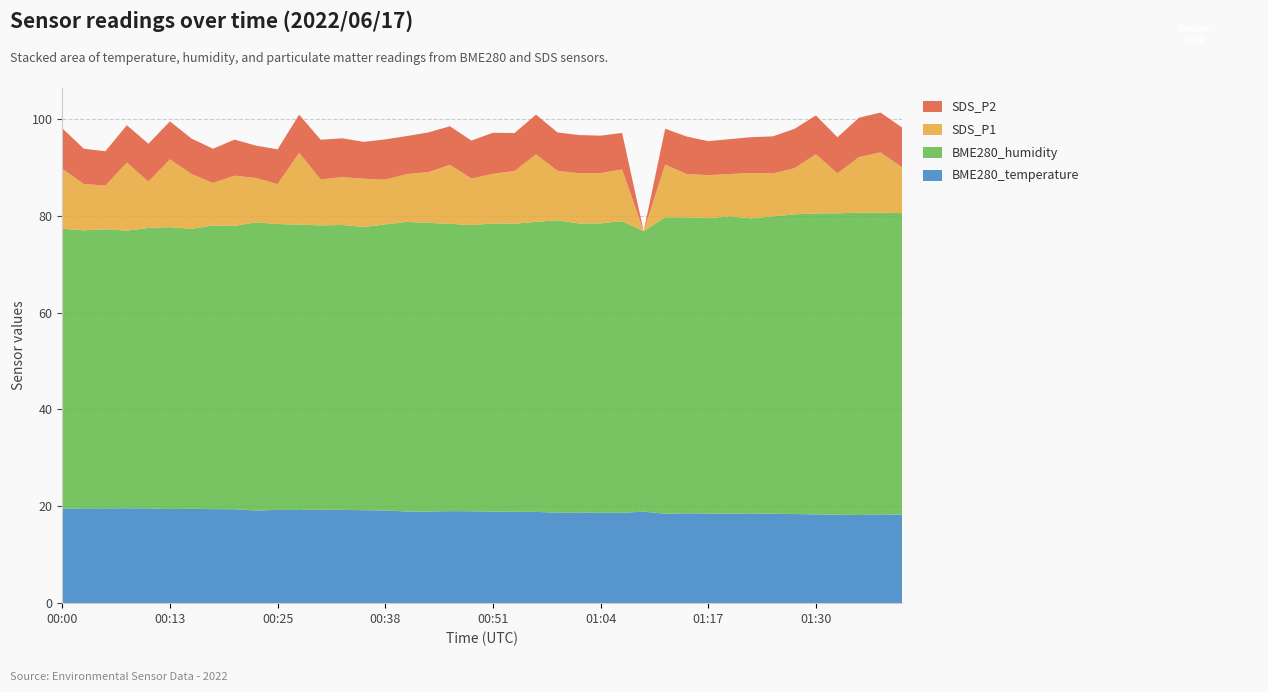

Reading left to right, extract all data points from this chart.

BME280_temperature: 19.5	19.6	19.6	19.6	19.6	19.4	19.5	19.4	19.4	19.1	19.3	19.2	19.3	19.3	19.2	19.1	18.9	18.9	19.0	19.0	18.9	18.9	18.9	18.7	18.7	18.7	18.7	18.9	18.5	18.6	18.5	18.5	18.5	18.5	18.4	18.3	18.3	18.2	18.3	18.2
BME280_humidity: 57.8	57.4	57.6	57.3	57.9	58.2	57.8	58.6	58.5	59.5	59.0	58.9	58.7	58.9	58.5	59.1	59.8	59.6	59.4	59.1	59.5	59.5	59.9	60.4	59.7	59.8	60.2	57.9	61.2	61.1	61.0	61.4	60.9	61.4	61.9	62.2	62.2	62.5	62.3	62.3
SDS_P1: 12.4	9.6	9.0	14.1	9.6	14.0	11.3	8.8	10.4	9.2	8.2	14.8	9.5	9.9	10.0	9.2	9.9	10.5	12.2	9.6	10.2	10.9	13.9	10.2	10.4	10.4	10.7	0.0	10.9	8.9	8.9	8.7	9.4	8.9	9.5	12.2	8.2	11.5	12.5	9.5
SDS_P2: 8.3	7.3	7.1	7.7	7.8	7.8	7.3	7.1	7.5	6.7	7.2	7.9	8.2	8.0	7.6	8.3	7.8	8.2	8.0	7.8	8.5	7.8	8.2	7.9	7.9	7.7	7.5	0.0	7.4	7.8	7.0	7.2	7.4	7.7	8.1	8.0	7.5	8.1	8.2	8.2